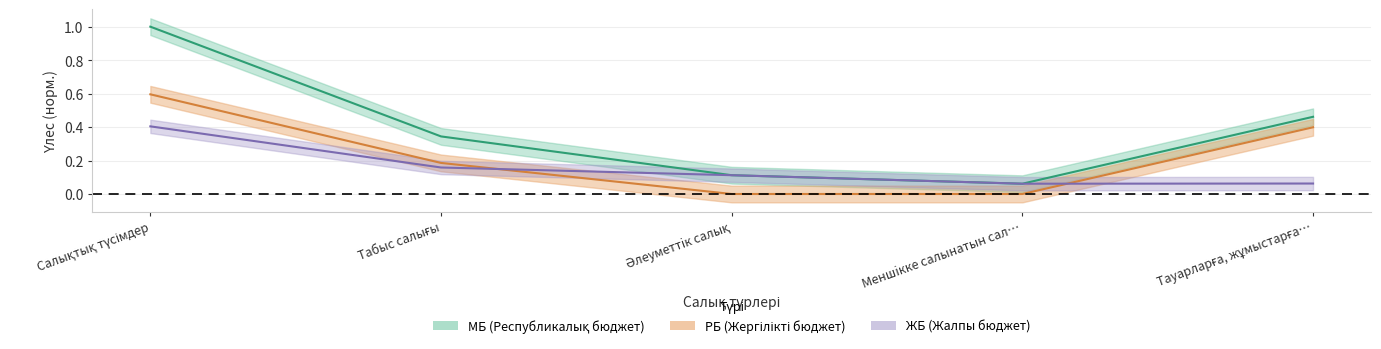

What are all the series names shown in the legend?

МБ, РБ, ЖБ